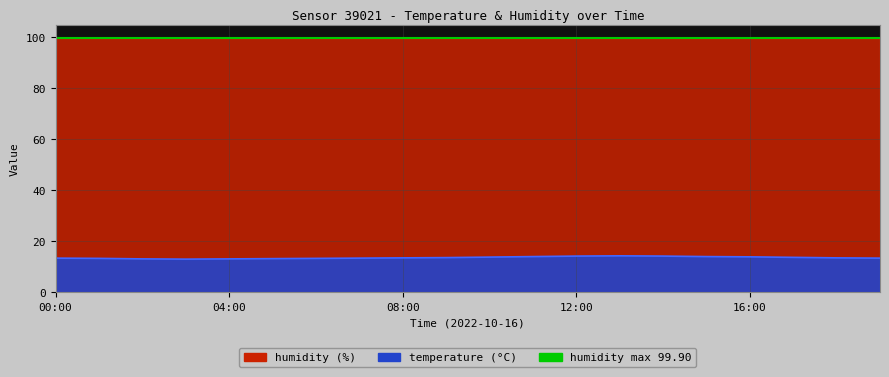

What is the change in value from 14:00 to 15:00?

-0.2